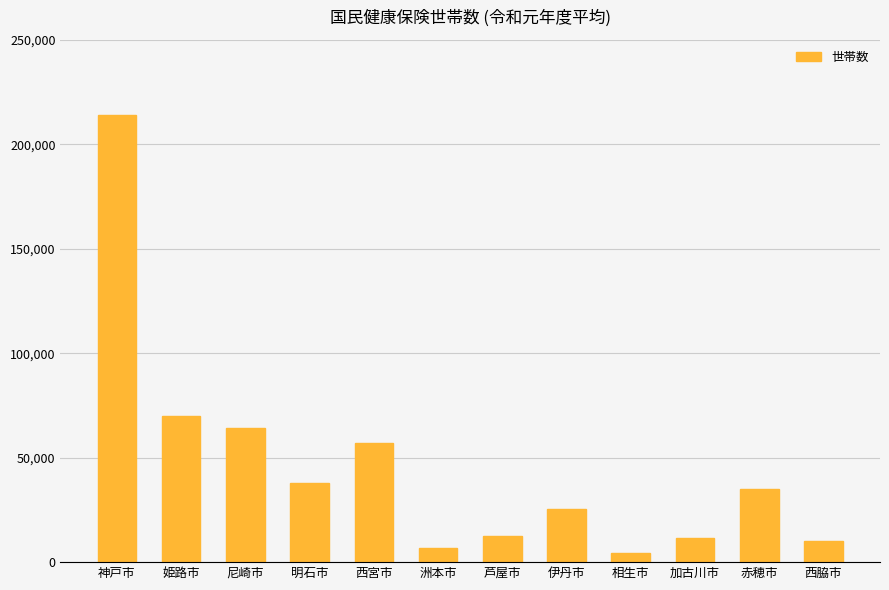

At which label is the value closest to 109258?

姫路市